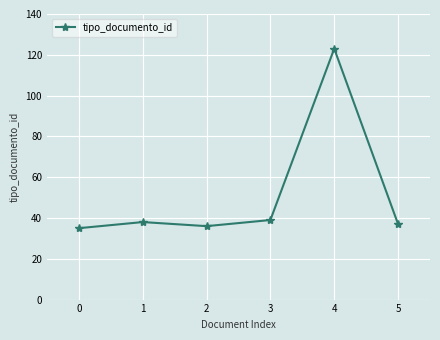

Where is the first local minimum?

2